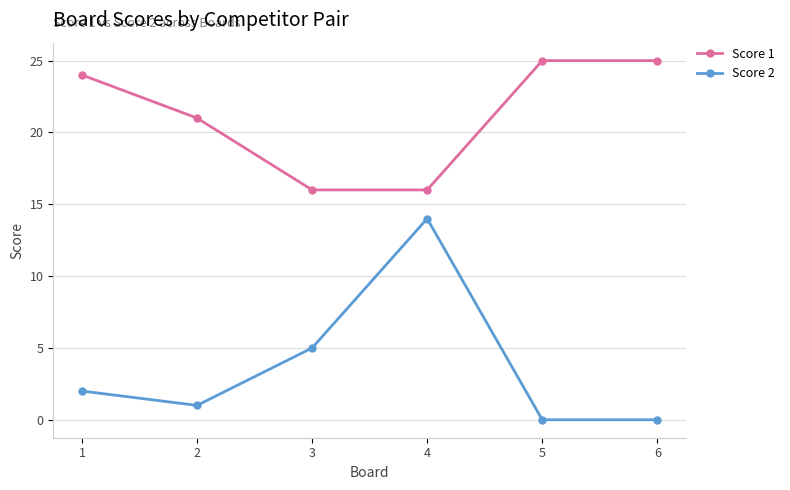

True or false: Score 2 has more than 2 points higher than both neighbors.

False